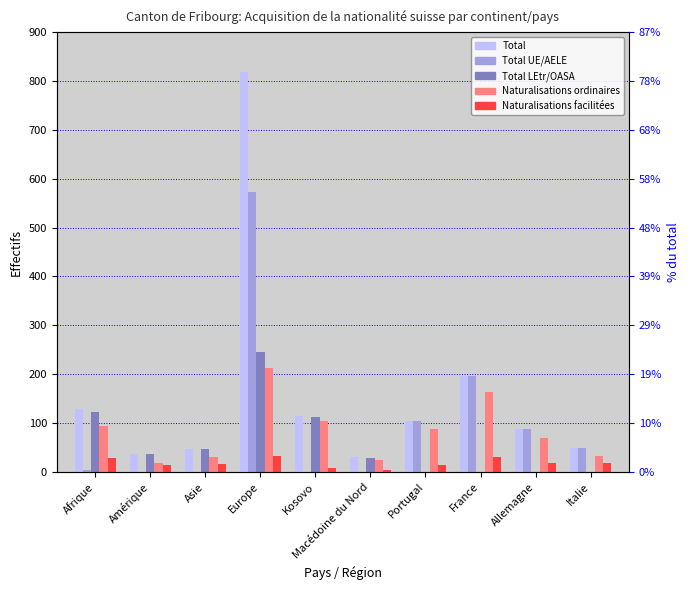

What is the sum of all Total values?

1614